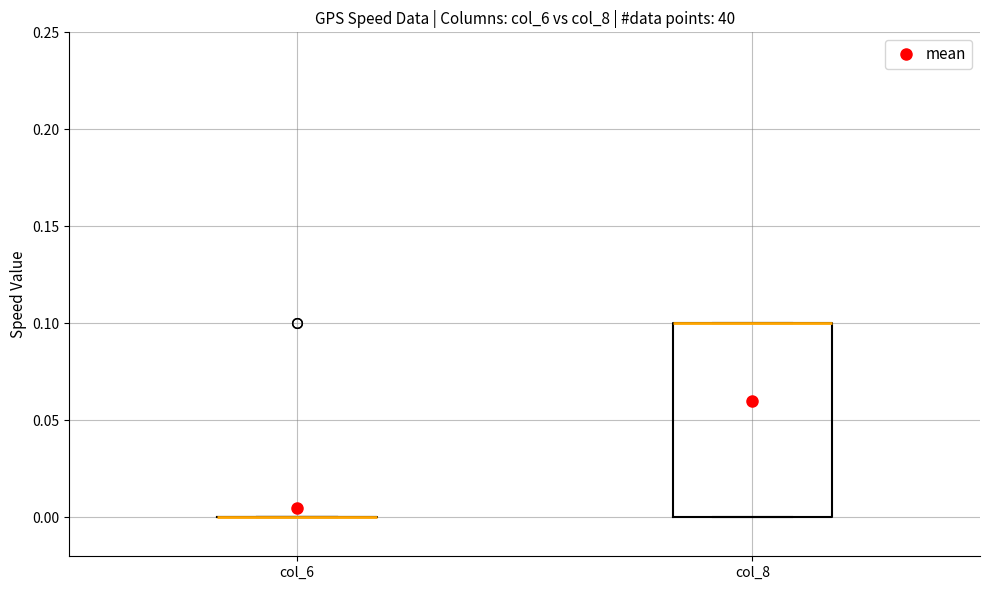

Reading left to right, transcribe this box plot: for each box, give where its median line is, the range the box spans, and where its two whiskers end, as read against the y-axis. The values are not printed on the chart, so give them approximately, as read against the axis.

col_6: box collapsed to a line at 0.0, whiskers 0.0 to 0.0
col_8: median 0.1 (drawn on the box's upper edge), box 0.0 to 0.1, whiskers 0.0 to 0.1